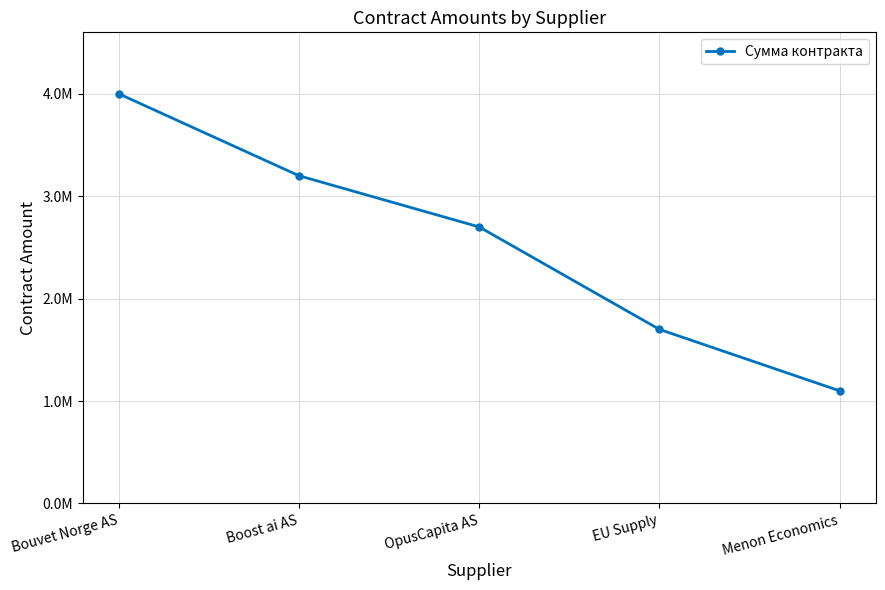

Does the chart have visible grid lines?

Yes